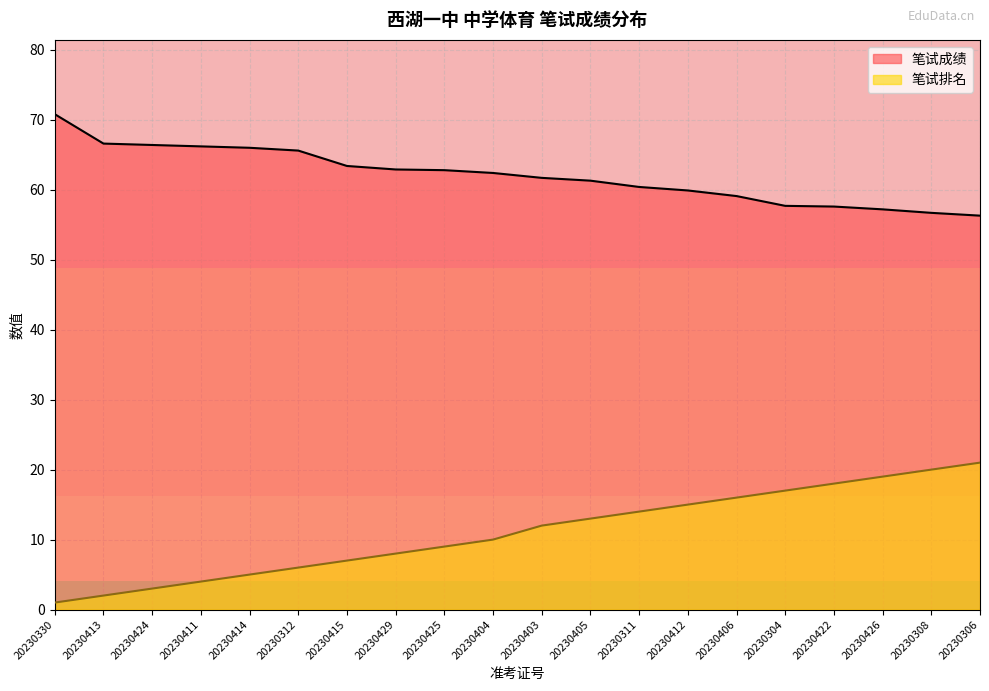

Which series has the largest total across all categories?

笔试成绩